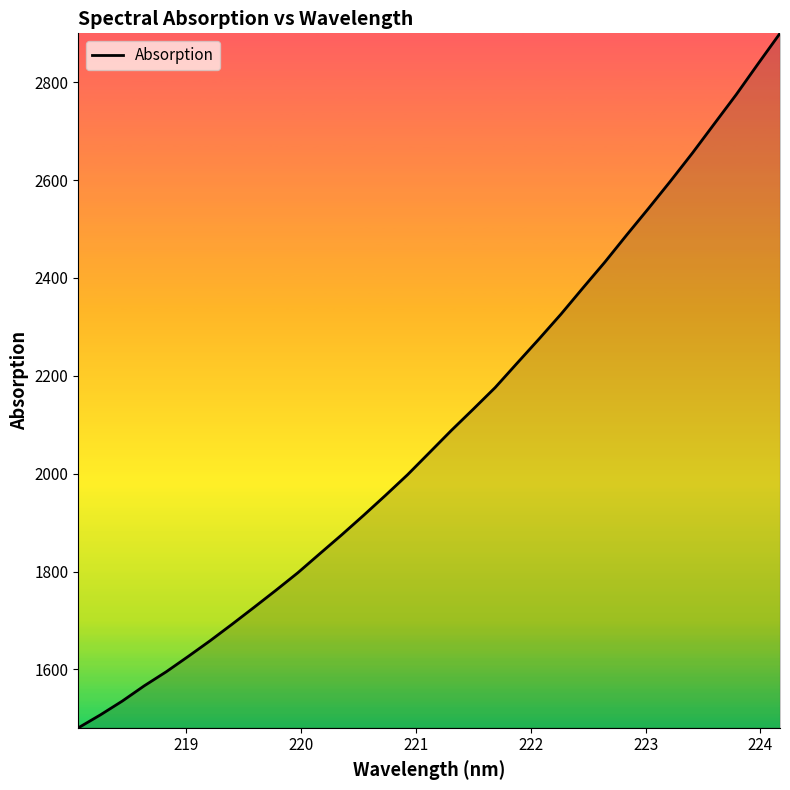

What is the difference between the maximum and minimum values?

1419.0